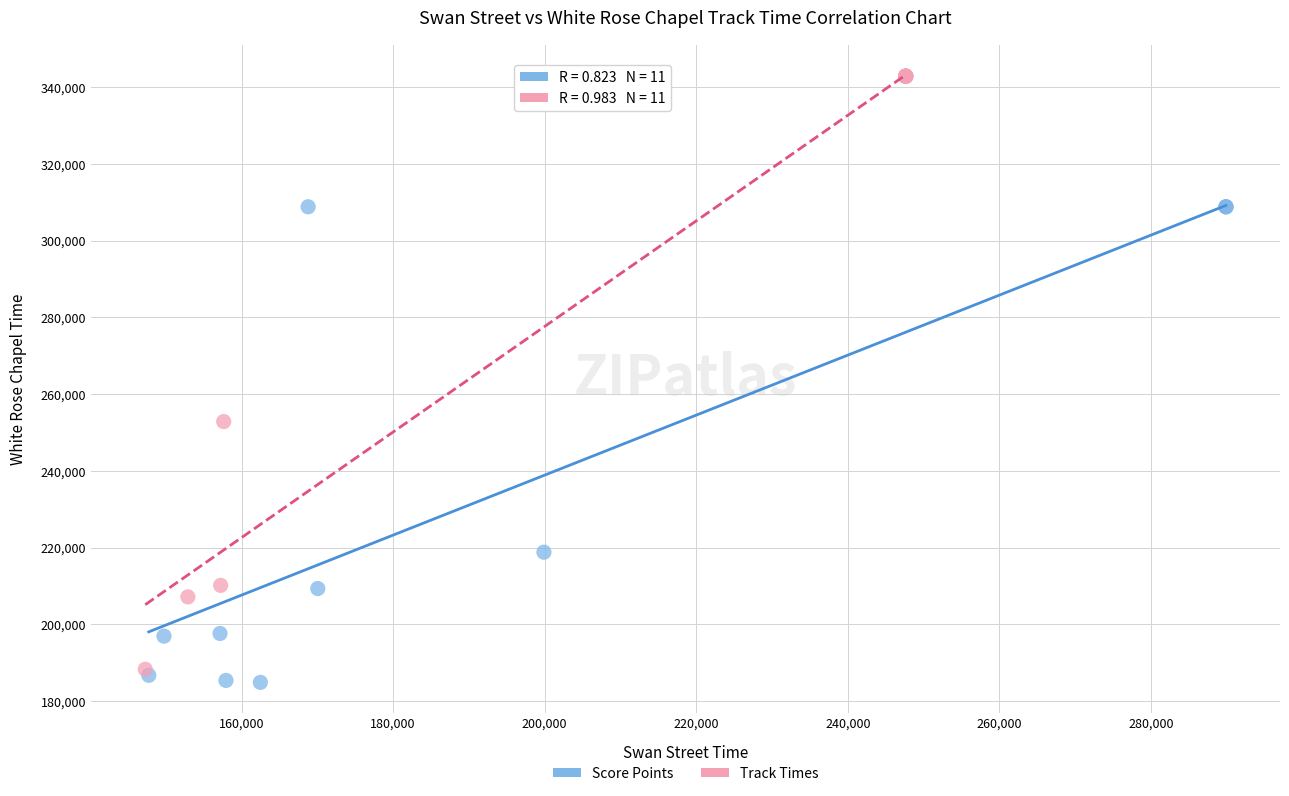

Which series has the largest Y range (max minus min)?

Track Times